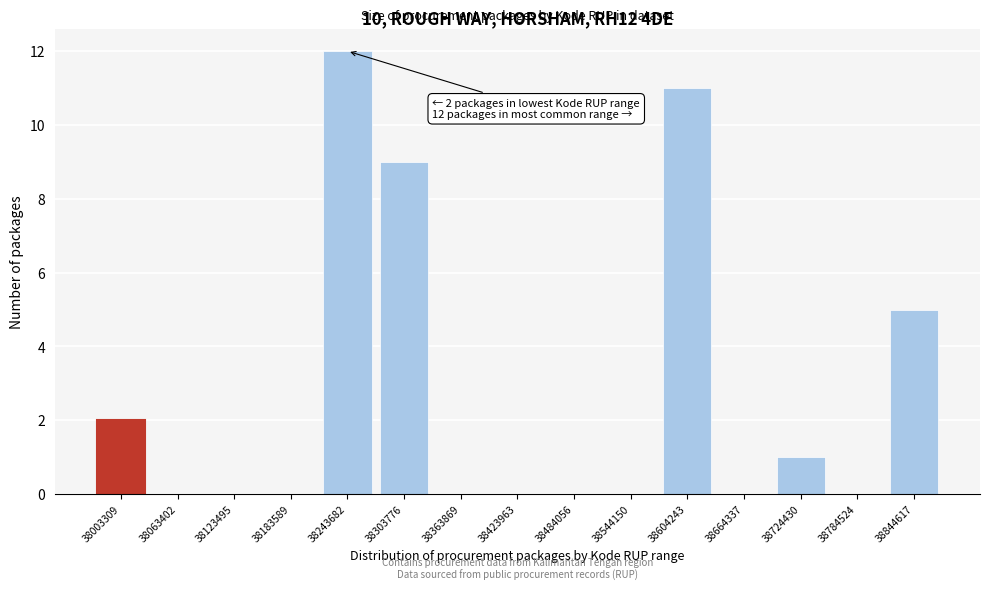

Reading left to right, list all the values displayed in this chart.

38003309=2	38063402=0	38123495=0	38183589=0	38243682=12	38303776=9	38363869=0	38423963=0	38484056=0	38544150=0	38604243=11	38664337=0	38724430=1	38784524=0	38844617=5